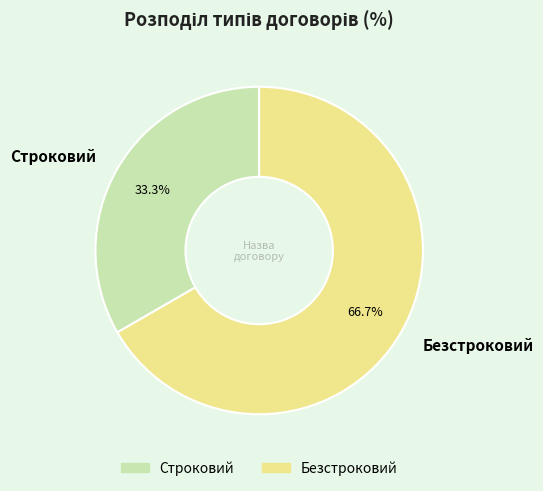

To the nearest percent, what is the average slice percentage?

50%